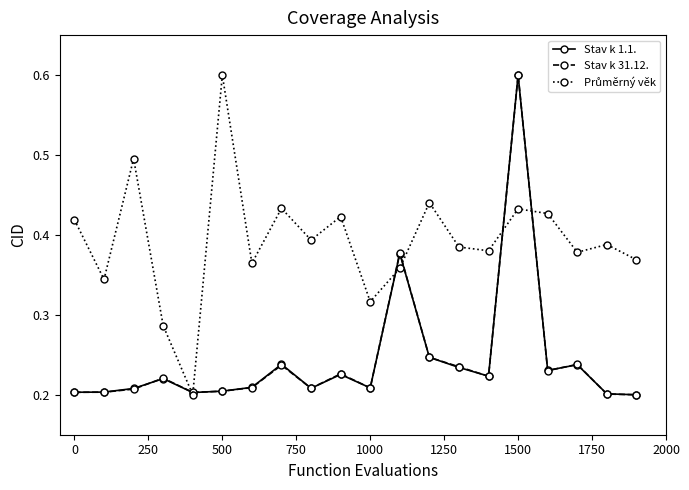

What is the value of the Stav k 31.12. point at the 16th from the left?

0.6